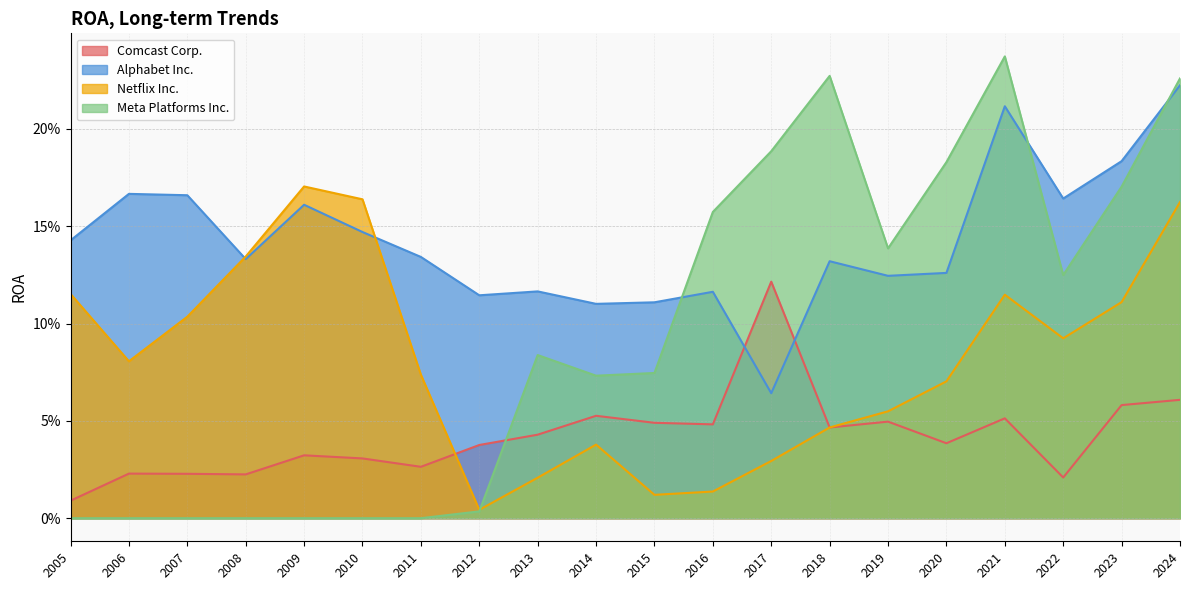

True or false: Alphabet Inc. has a value of 0.2 at 2024.

True